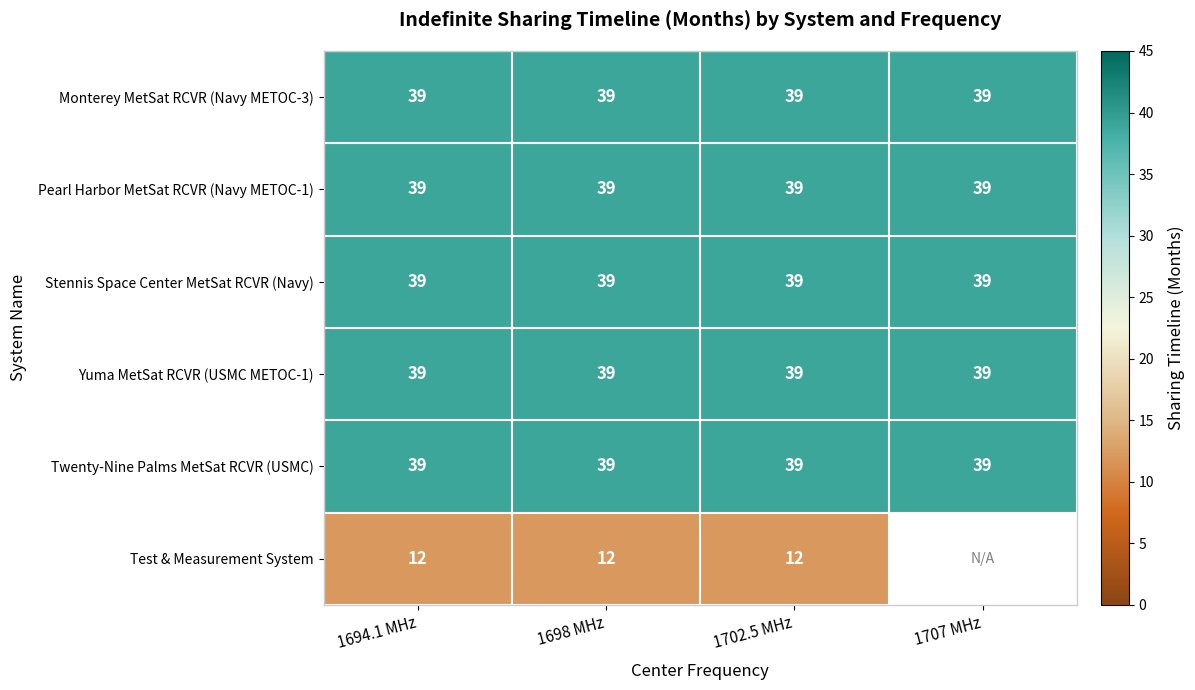

The Yuma MetSat RCVR (USMC METOC-1) series shows 69.2 at 1694.1 MHz. True or false?

False